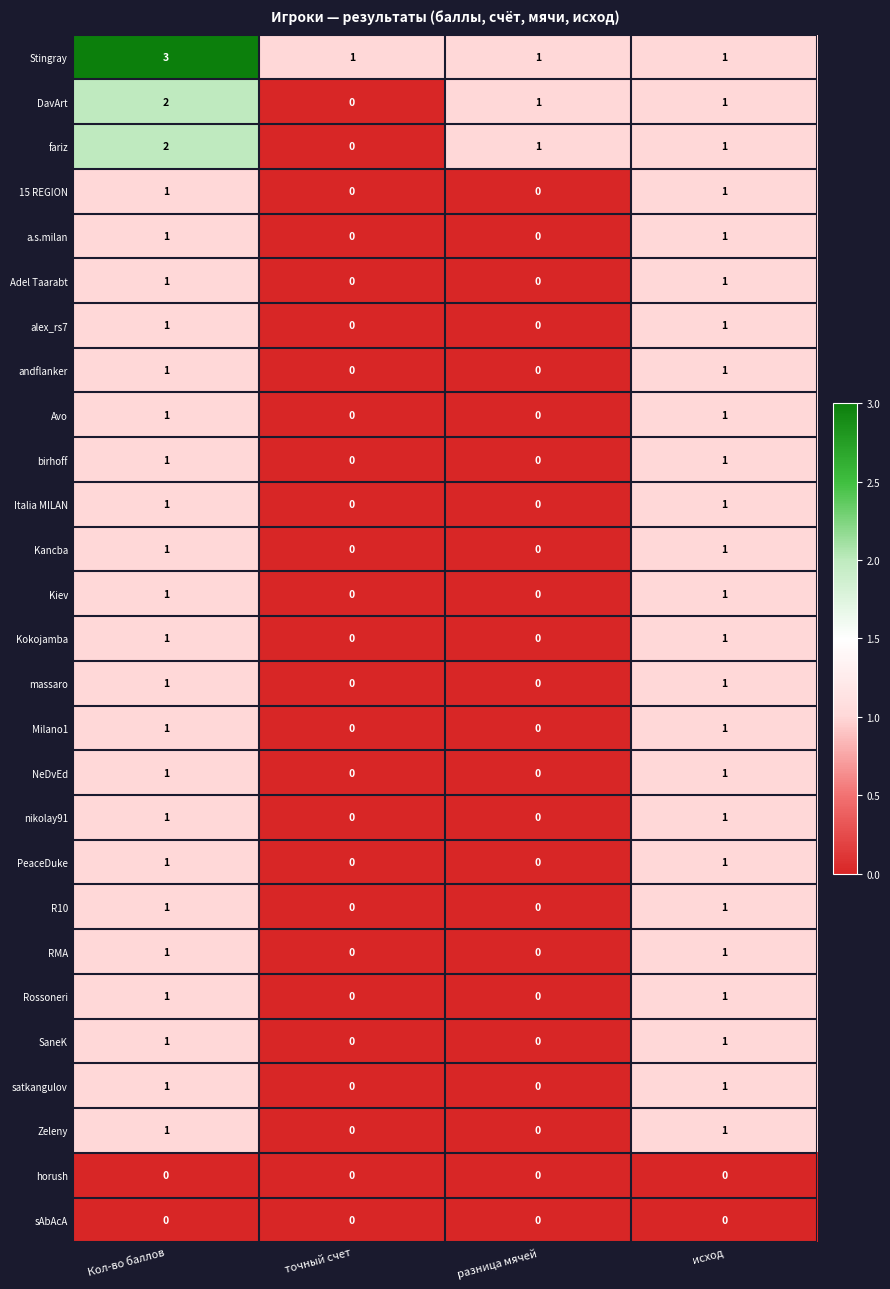

At which category is the sum across all series the highest?

Кол-во баллов